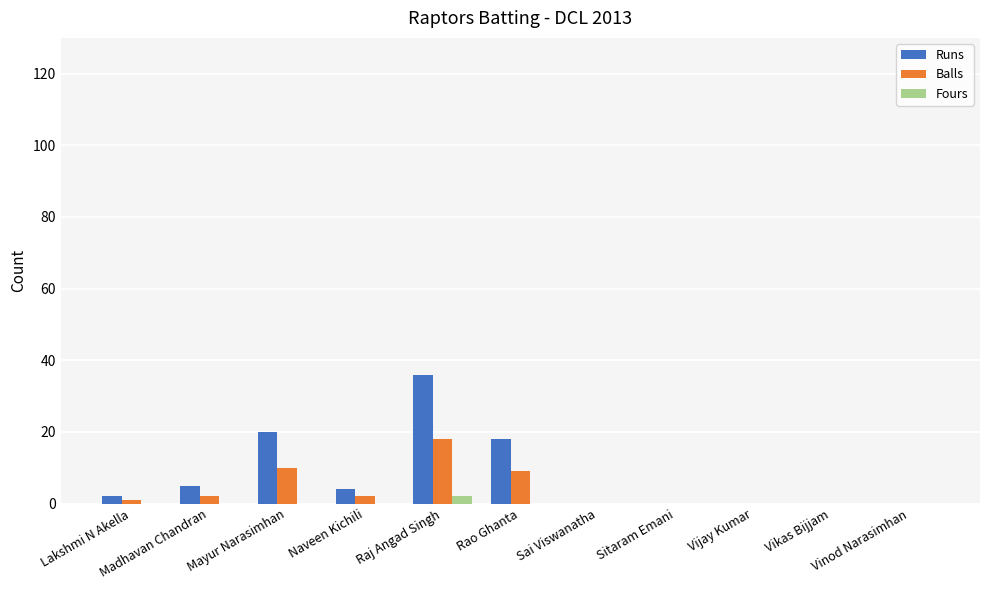

Which label corresponds to the largest value in the chart?

Raj Angad Singh